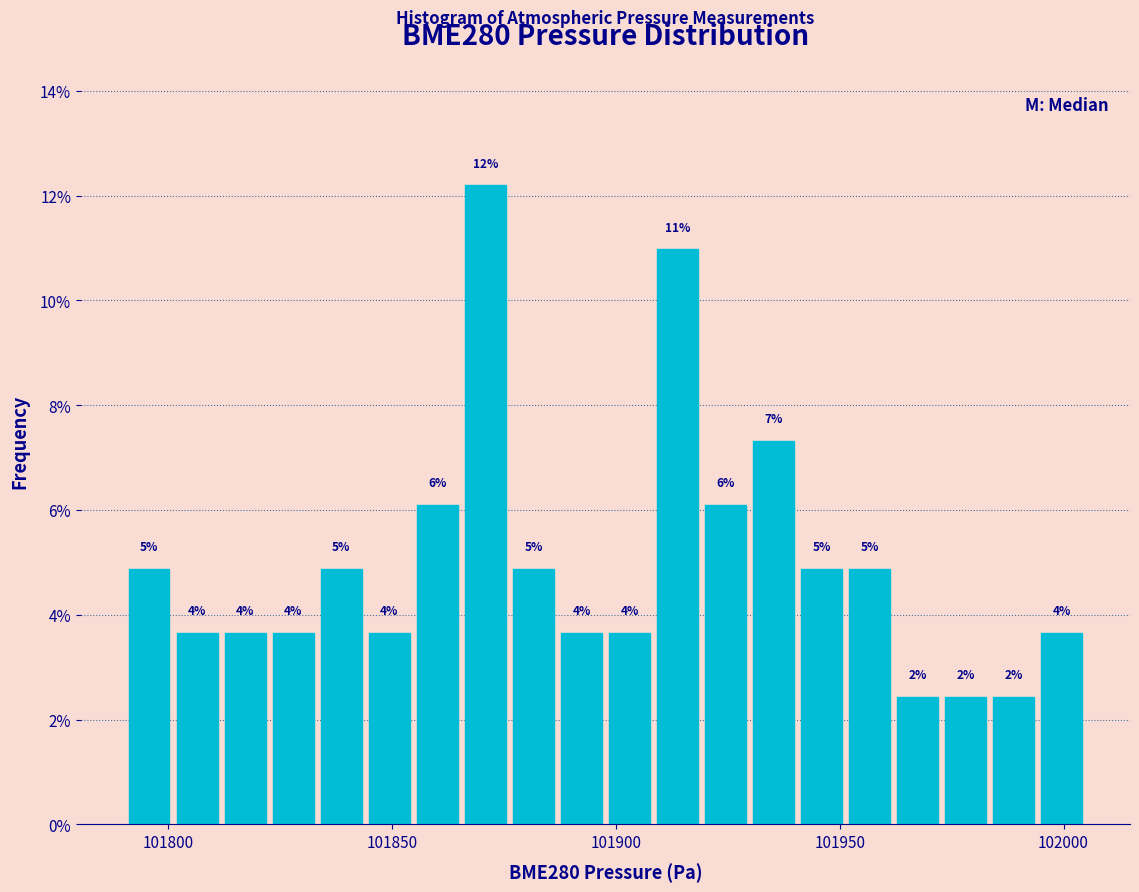

Around what value on the x-axis is the tallest bar? Give the approximate position of its centre, as read against the axis.

101870